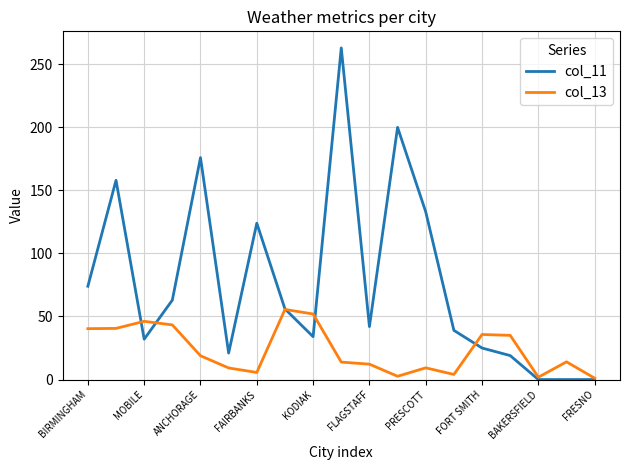

List the series in order of their peak value, highest first.

col_11, col_13